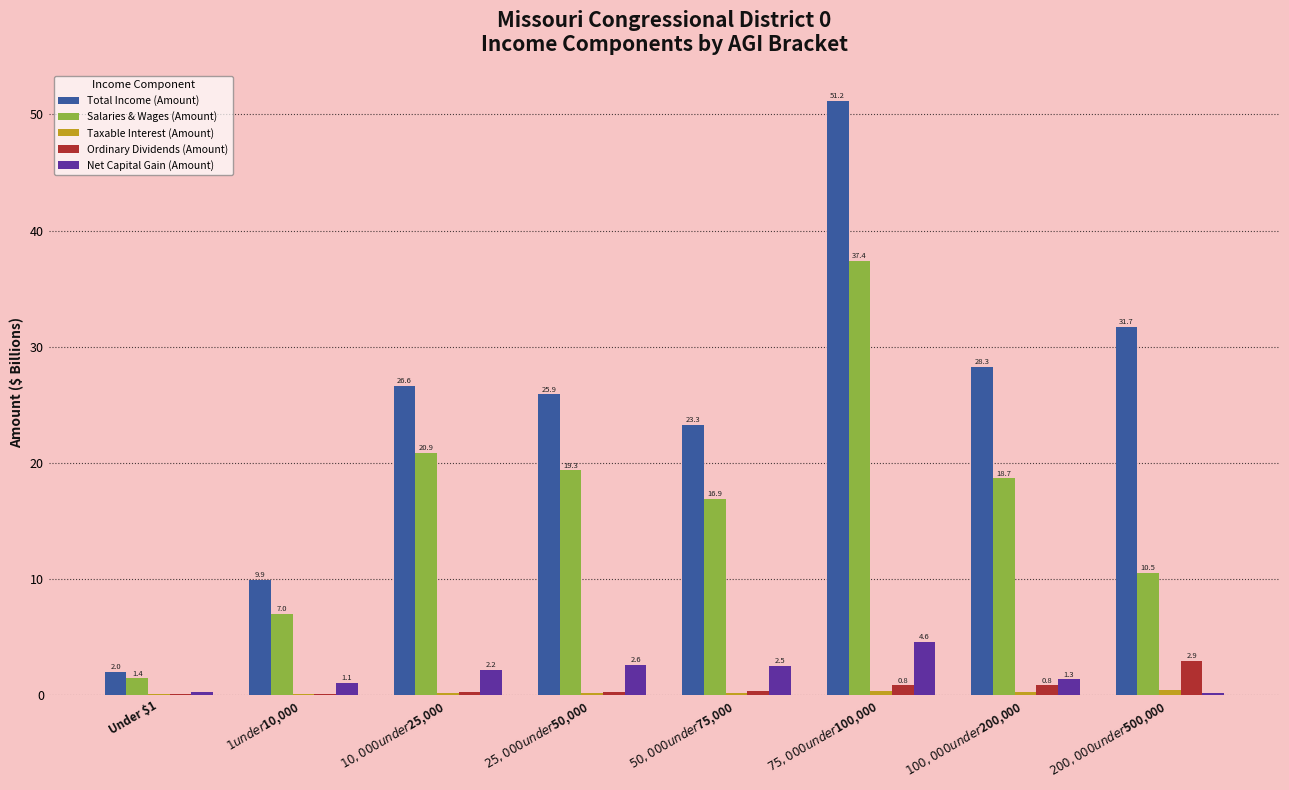

Which series has the largest total across all categories?

Total Income (Amount)